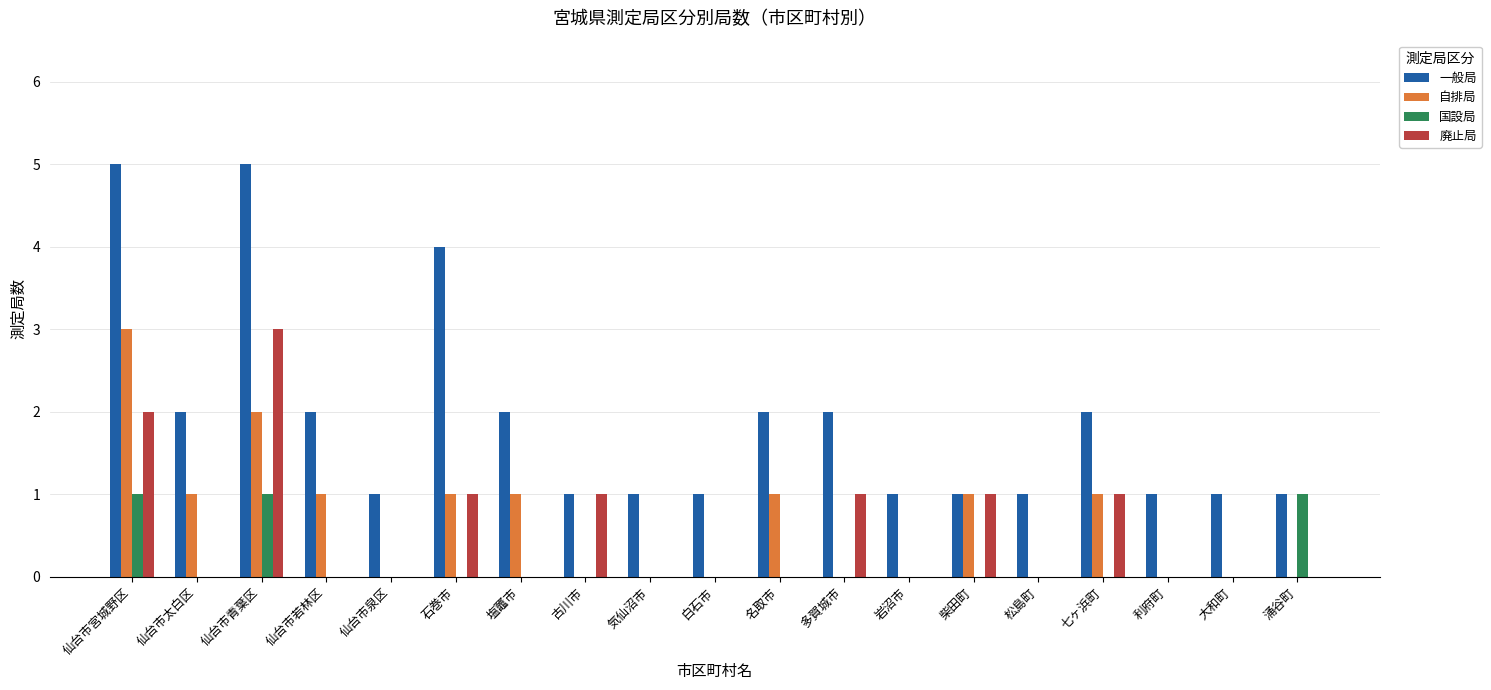

Is it true that 国設局 equals 0 at 柴田町?

True